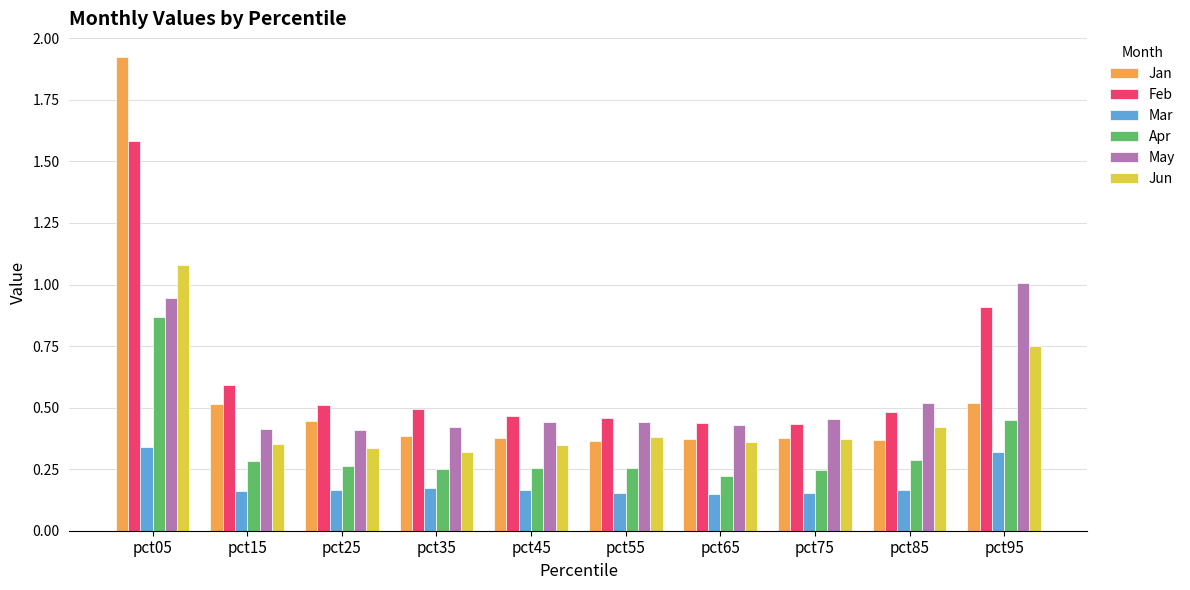

At which label does Feb reach its peak?

pct05